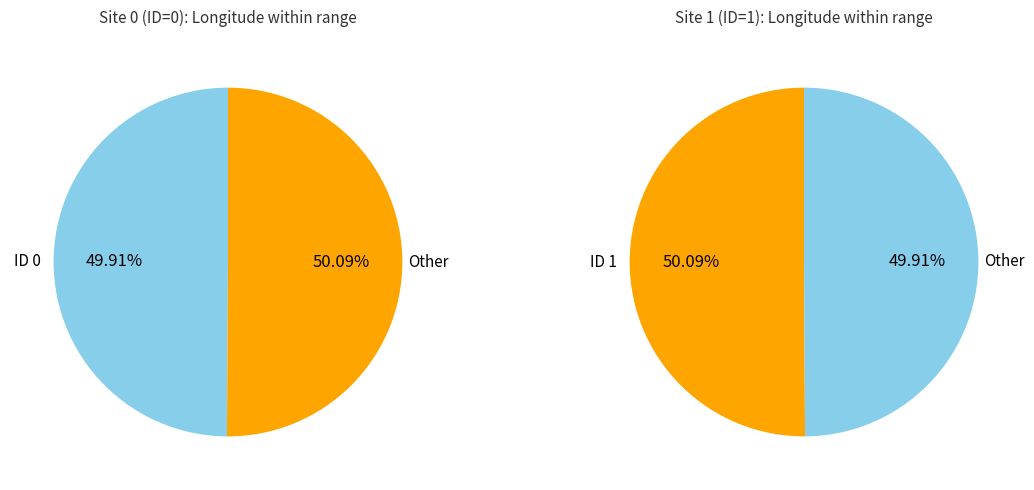

The ID 1 slice represents 41% of the pie. True or false?

False